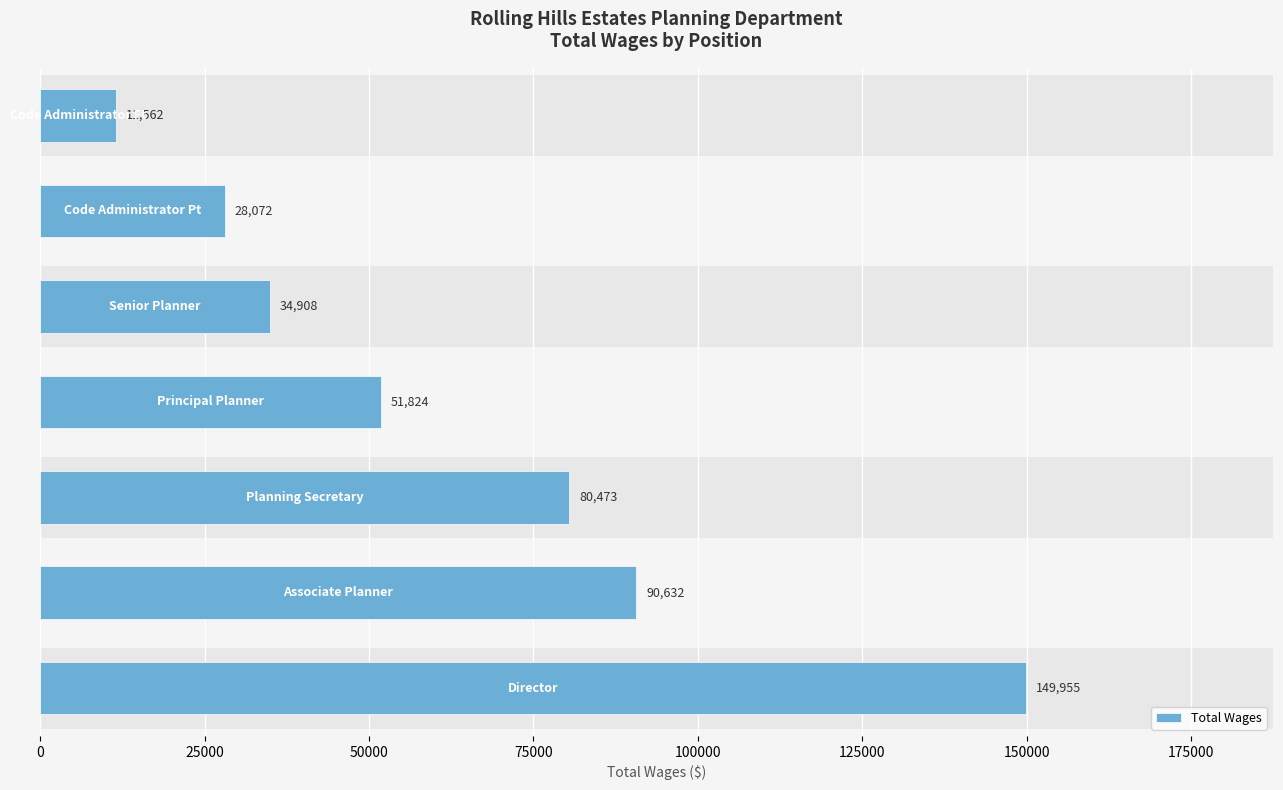

How many bars are there in total?

7